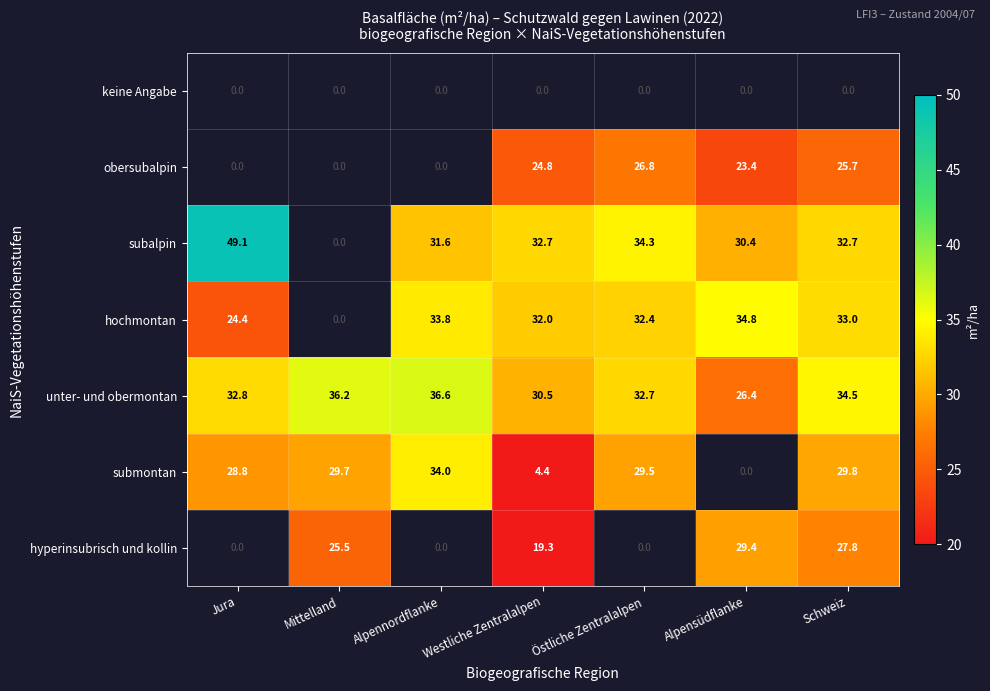

What is the difference between the highest and lowest values at Schweiz?

34.5